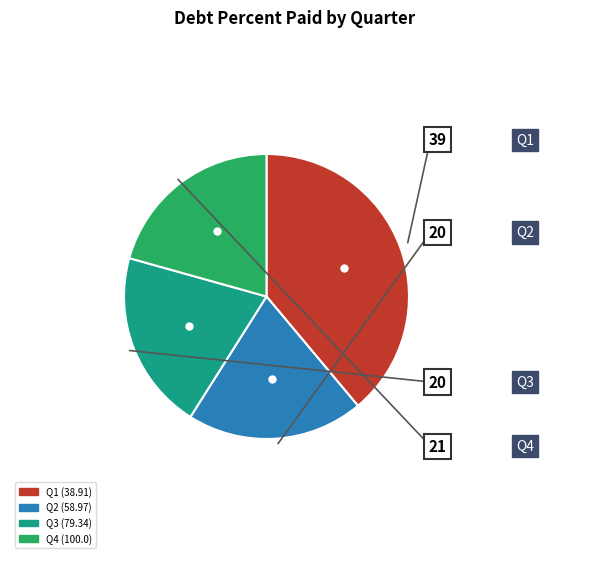

What is the ratio of the value at Q2 (58.97) to the value at Q1 (38.91)?

0.5